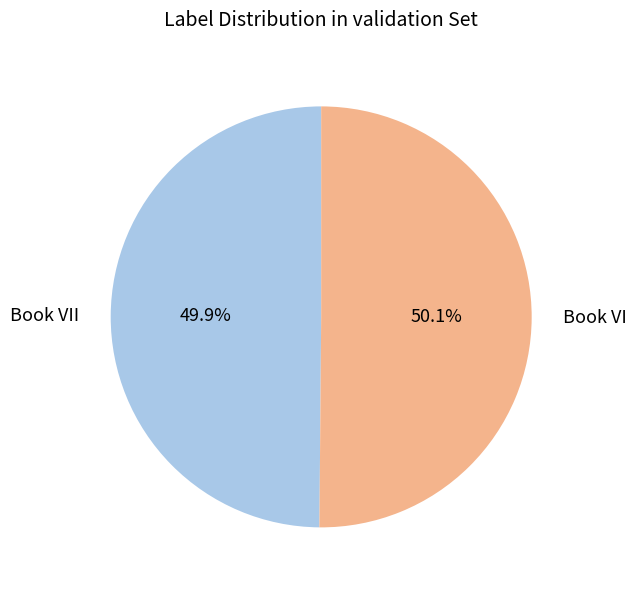

What is the total percentage of Book VI and Book VII?

100.0%